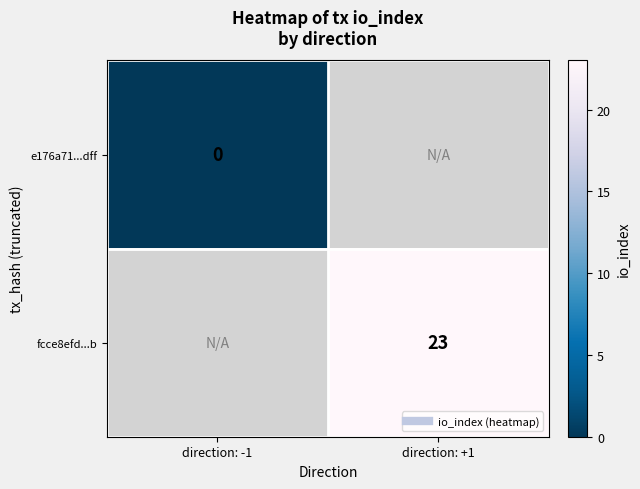

Rank the series by their maximum value, from lowest to highest.

e176a71...dff, fcce8efd...b